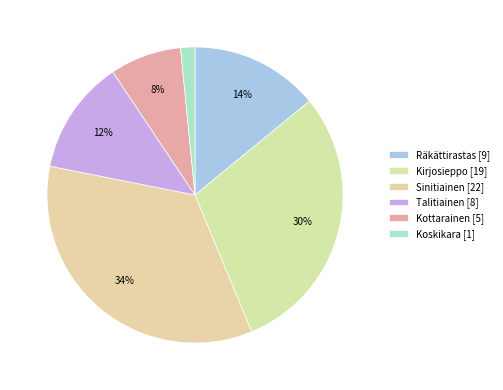

What is the change in value from Sinitiainen to Koskikara?

-21